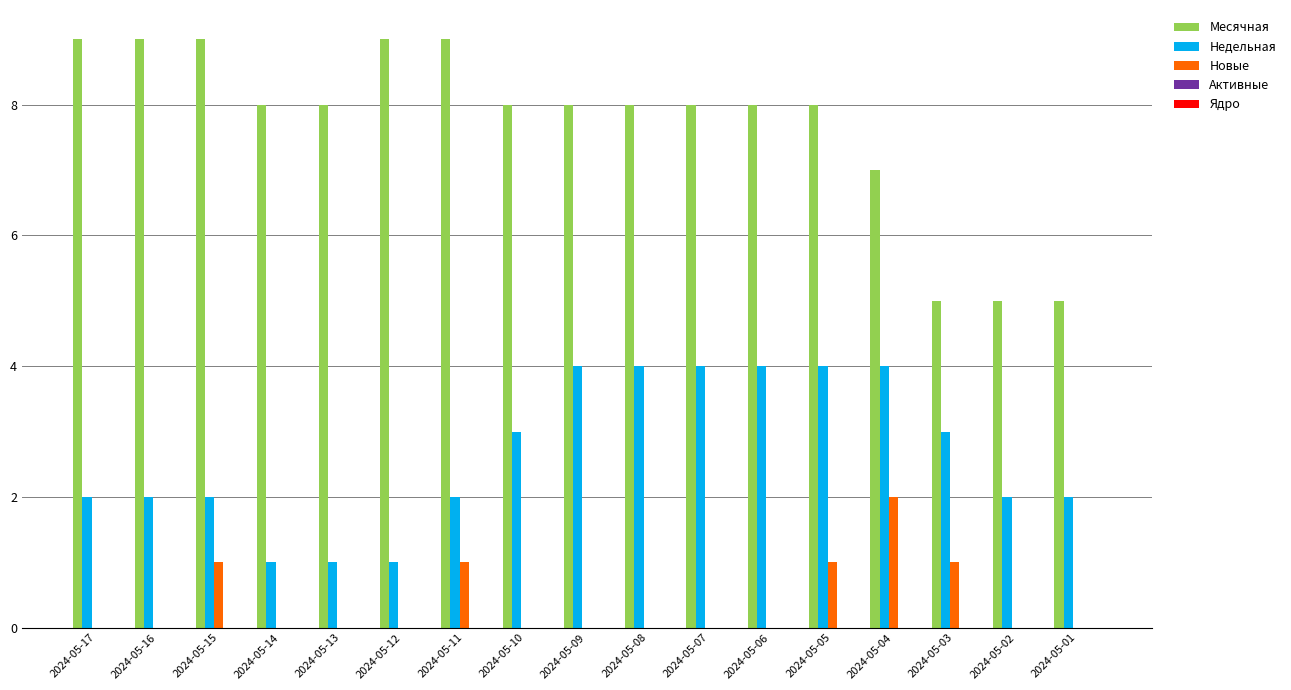

Does the chart contain stacked bars?

No